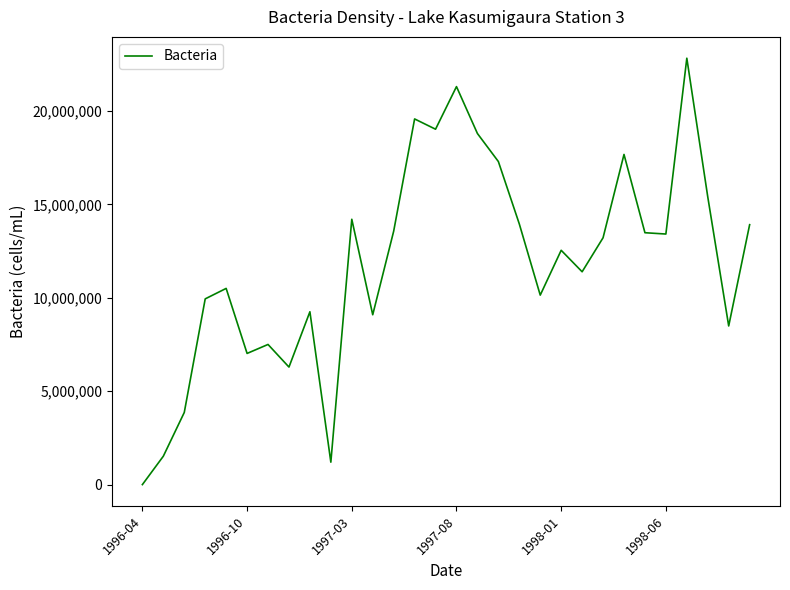

What is the difference between the maximum and minimum values?

22820000